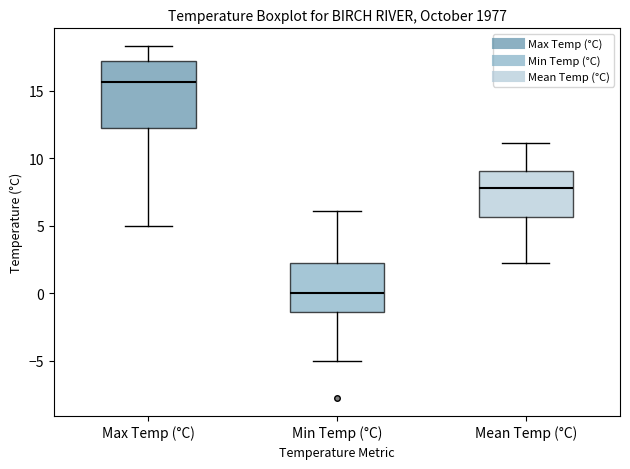

Comparing the boxes themselves (not the whiskers), which one is the tallest?

Max Temp (°C)